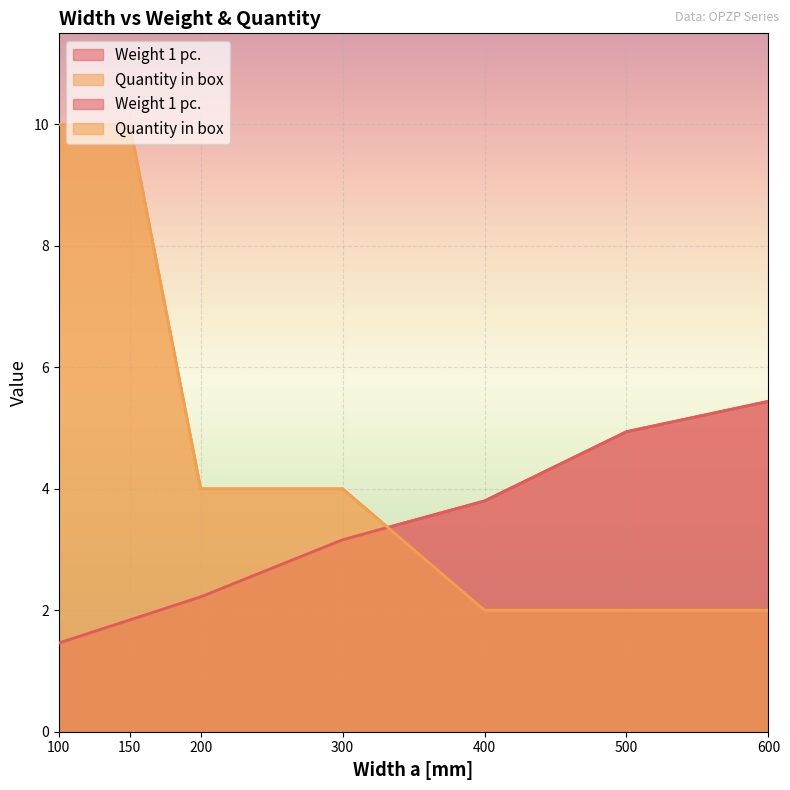

Which series changed the most between 150 and 500?

Quantity in box